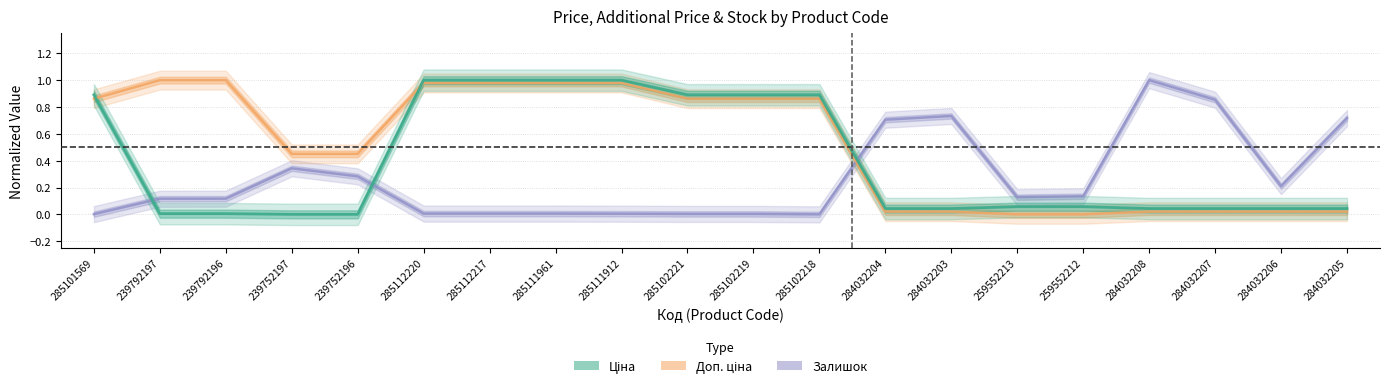

Reading right to left, extract all data points from this chart.

Ціна: 0.0	0.0	0.0	0.0	0.1	0.1	0.0	0.0	0.9	0.9	0.9	1.0	1.0	1.0	1.0	0.0	0.0	0.0	0.0	0.9
Доп. ціна: 0.0	0.0	0.0	0.0	0.0	0.0	0.0	0.0	0.9	0.9	0.9	1.0	1.0	1.0	1.0	0.5	0.5	1.0	1.0	0.9
Залишок: 0.7	0.2	0.9	1.0	0.1	0.1	0.7	0.7	0.0	0.0	0.0	0.0	0.0	0.0	0.0	0.3	0.3	0.1	0.1	0.0